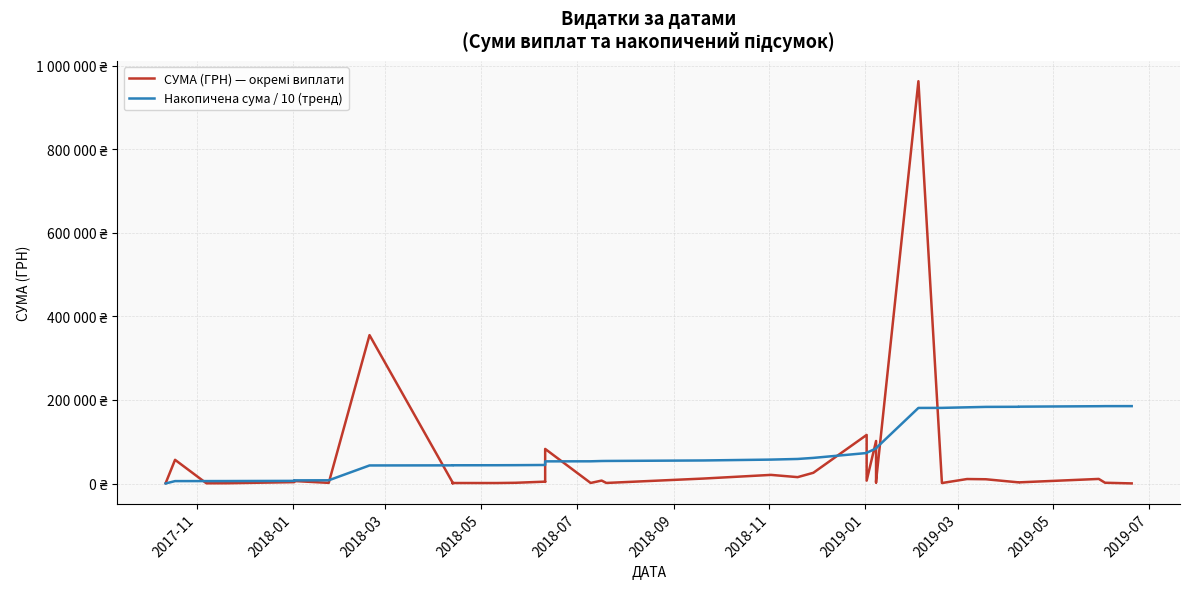

How many interior local peaks does the СУМА (ГРН) — окремі виплати series have?

13